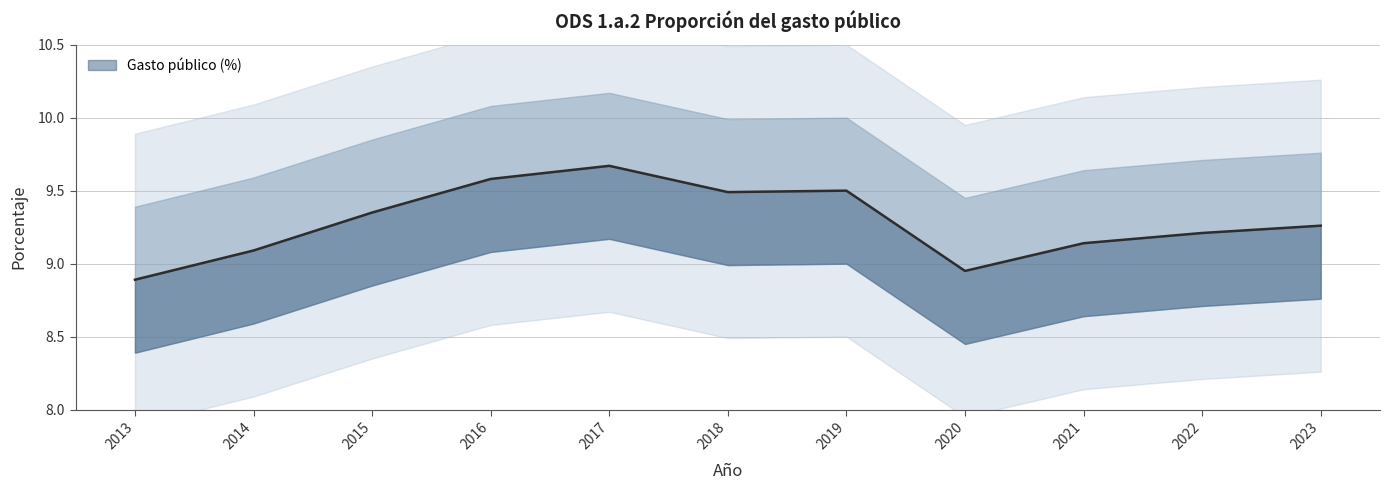

List the labels in order of value, largest first.

2017, 2016, 2019, 2018, 2015, 2023, 2022, 2021, 2014, 2020, 2013